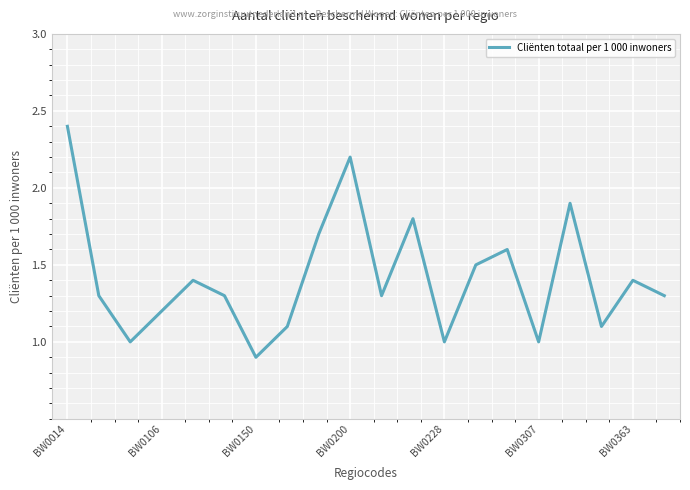

What is the difference between the maximum and minimum values?

1.5